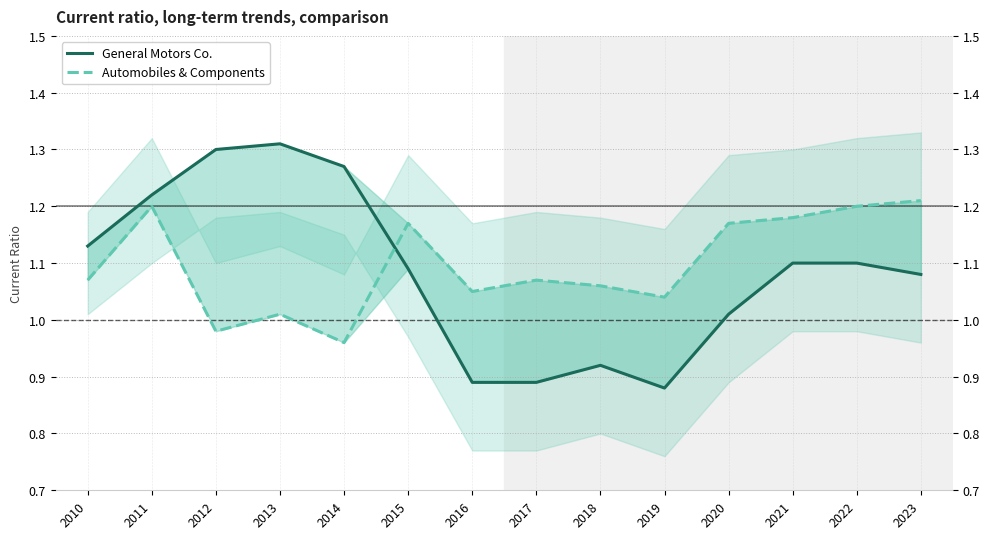

True or false: General Motors Co. and Automobiles & Components cross at least once.

True